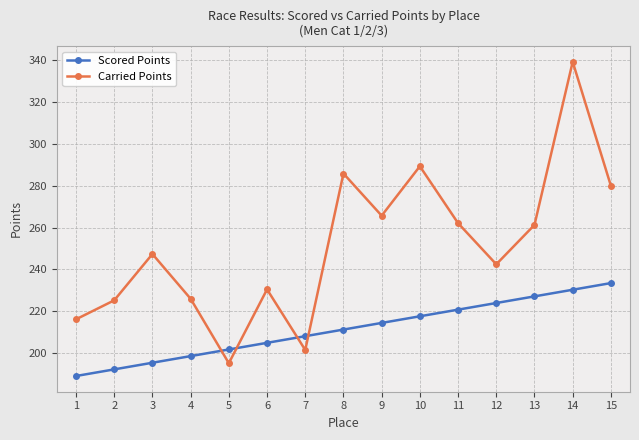

How many lines are shown in the chart?

2